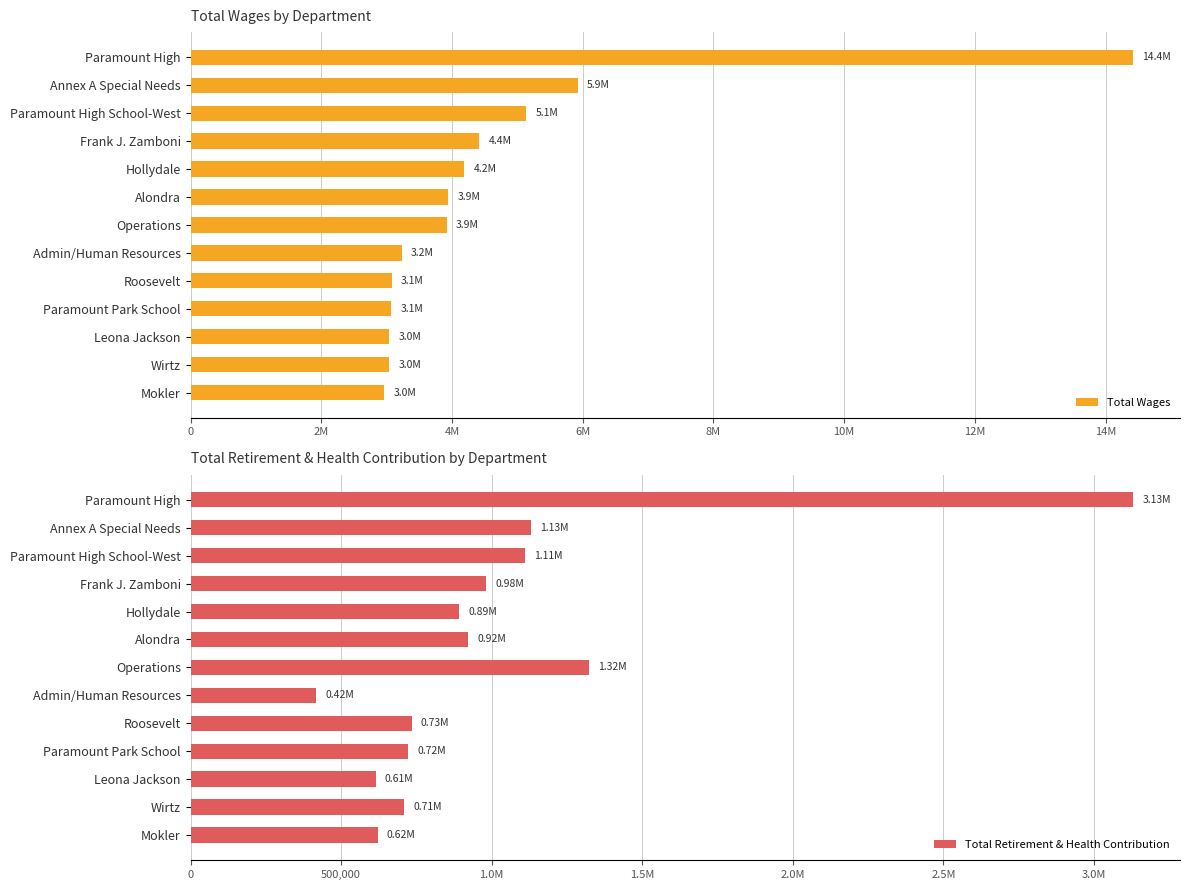

What are all the series names shown in the legend?

Total Wages, Total Retirement & Health Contribution